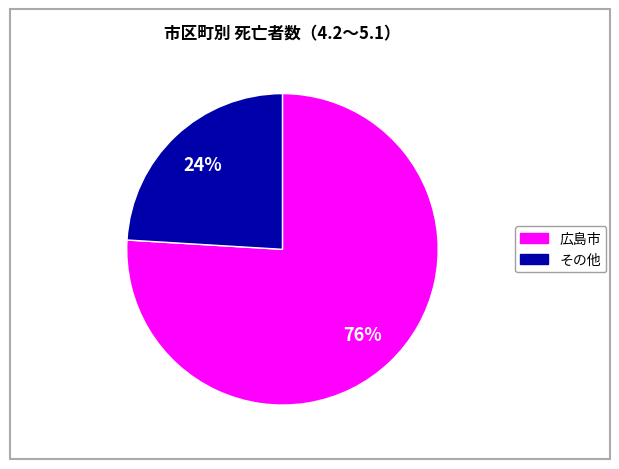

Is there any slice that represents more than half of the pie?

Yes